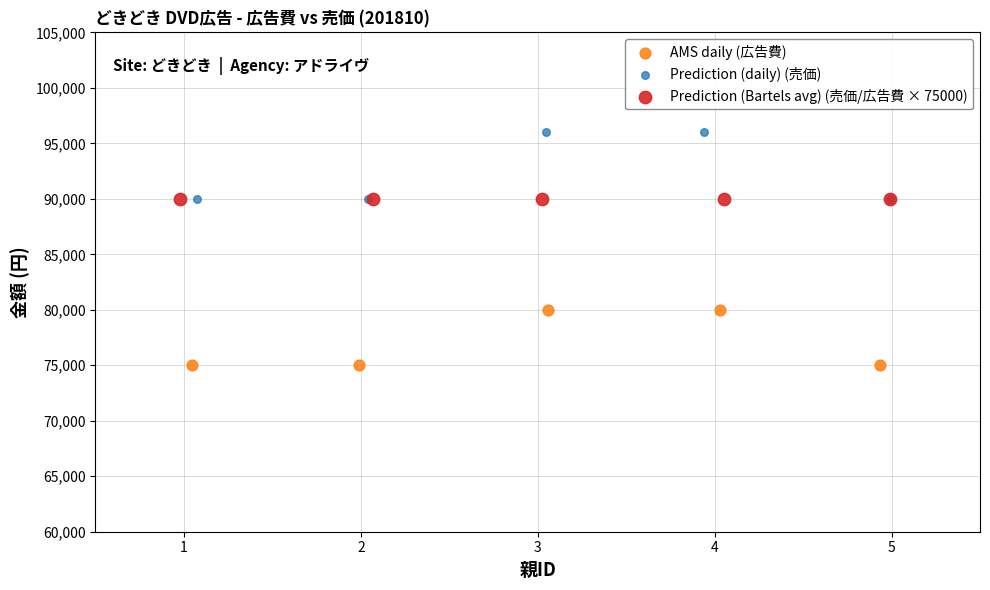

Which series contains the highest Y value?

Prediction (daily) (売価)